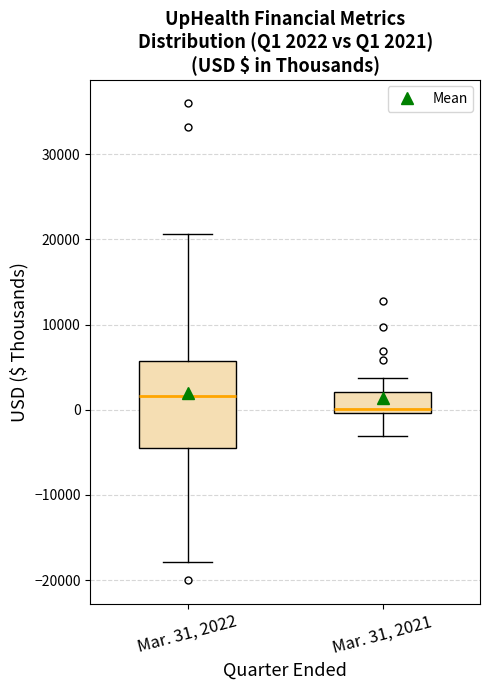

Comparing the boxes themselves (not the whiskers), which one is the tallest?

Mar. 31, 2022